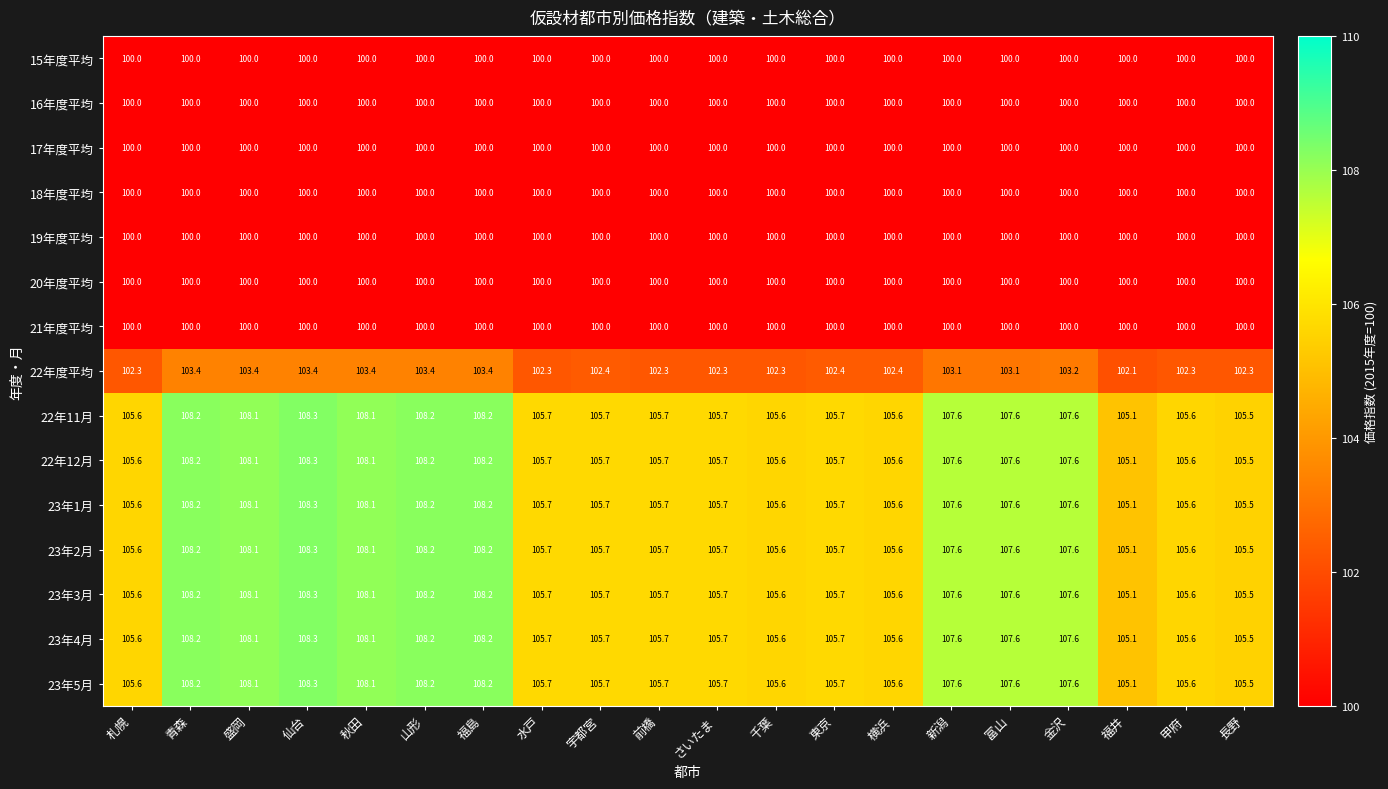

What is the spread (max minus min) of values at 前橋?

5.7